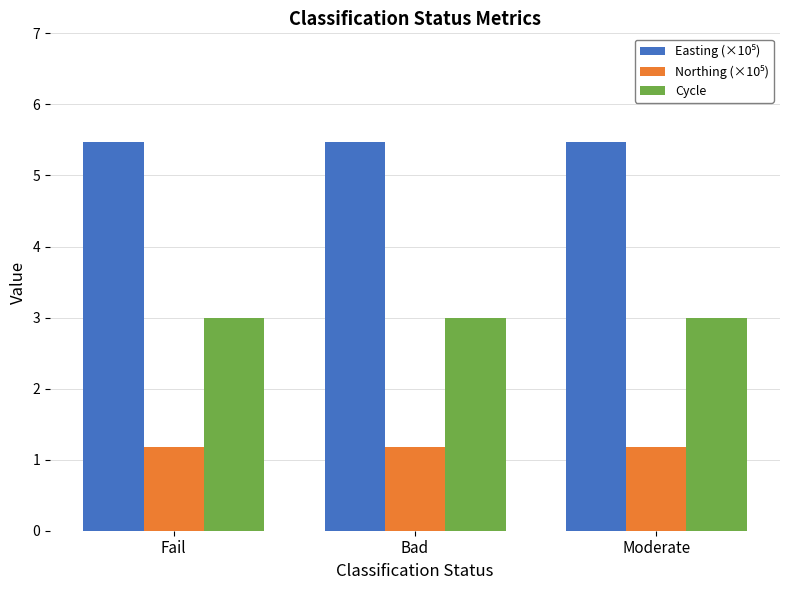

What is the spread (max minus min) of values at Bad?

4.3